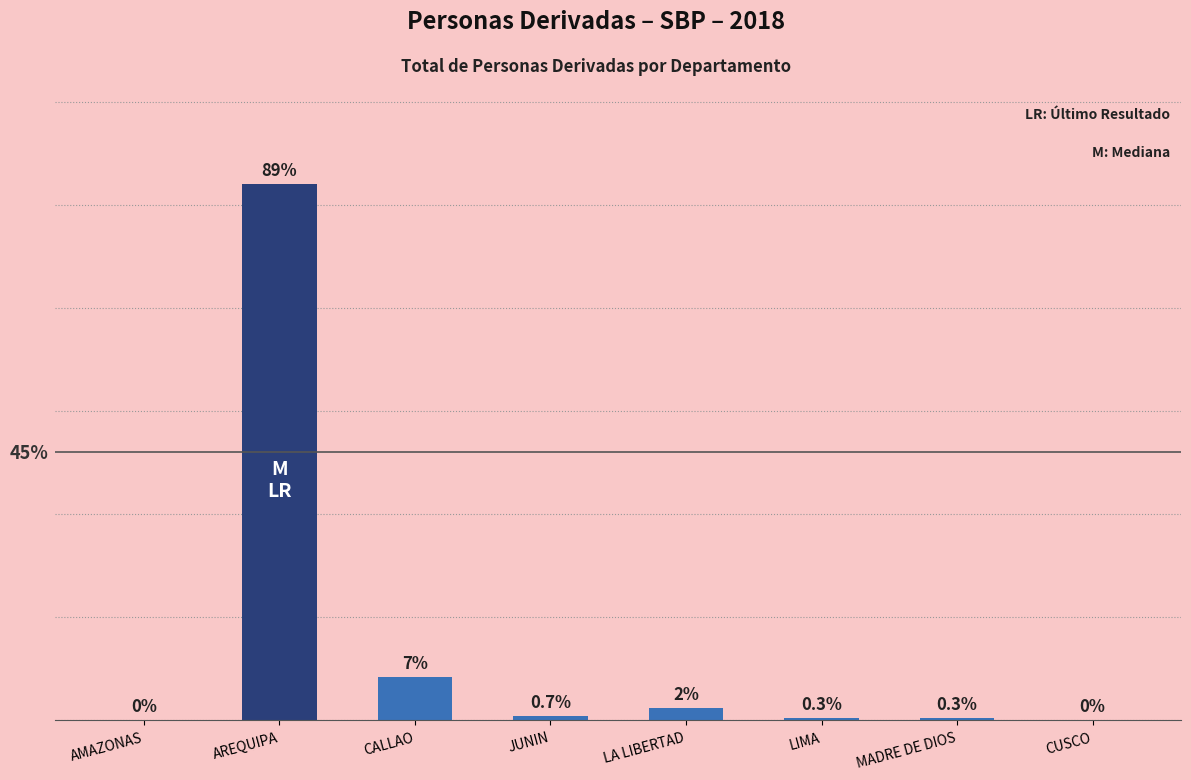

Are the bars horizontal?

No